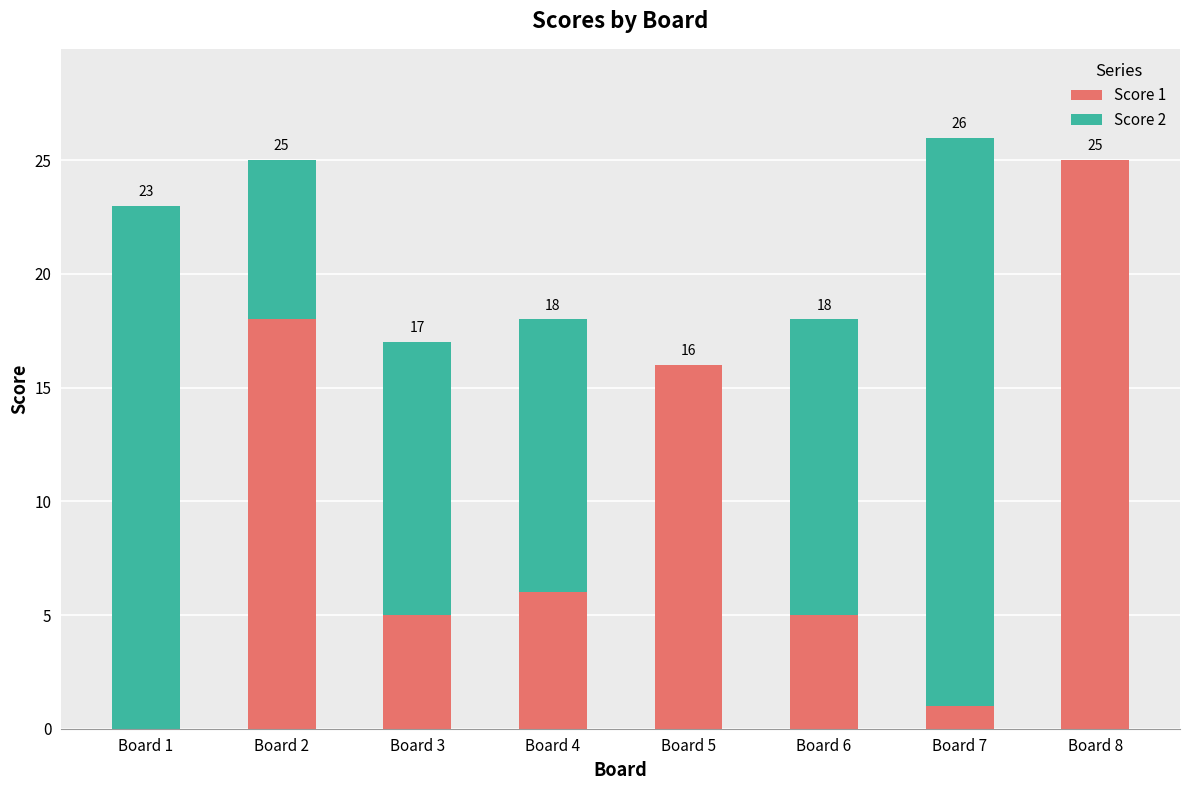

Reading left to right, transcribe the values for Score 1.

Board 1=0	Board 2=18	Board 3=5	Board 4=6	Board 5=16	Board 6=5	Board 7=1	Board 8=25